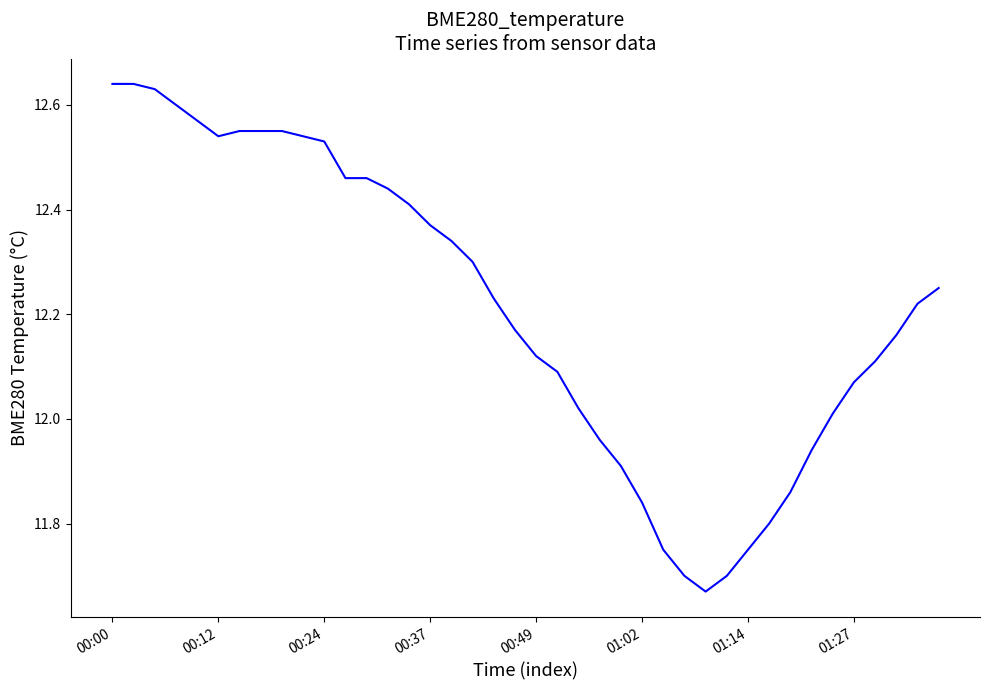

What is the difference between the maximum and minimum values?

1.0